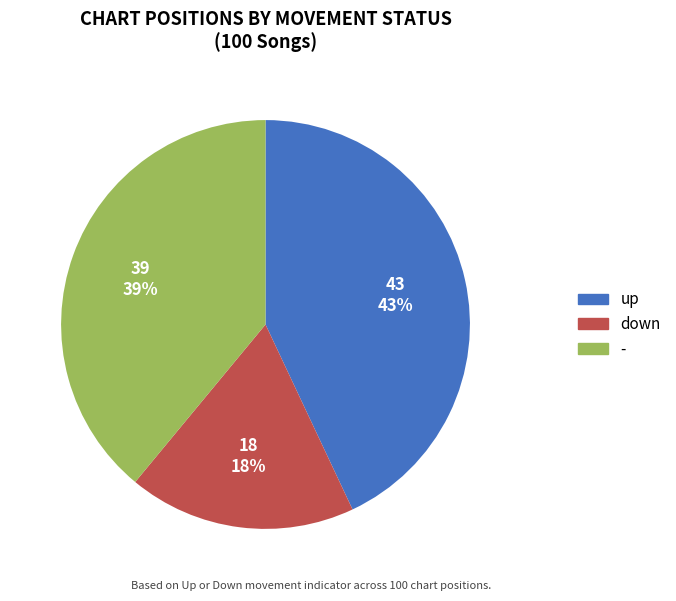

Which category has the smallest portion of the pie?

down